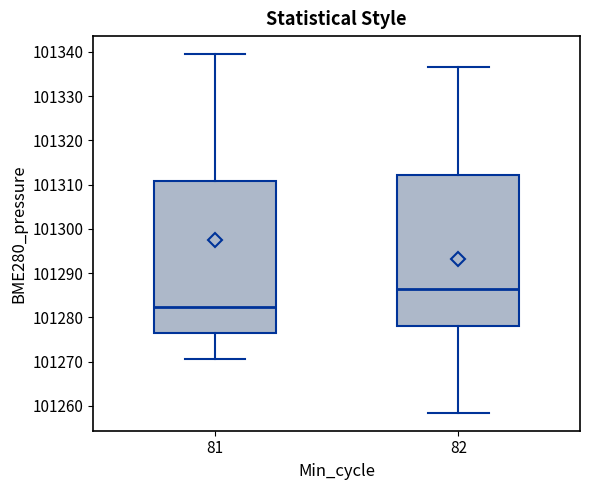

Which box has the highest median line?

82